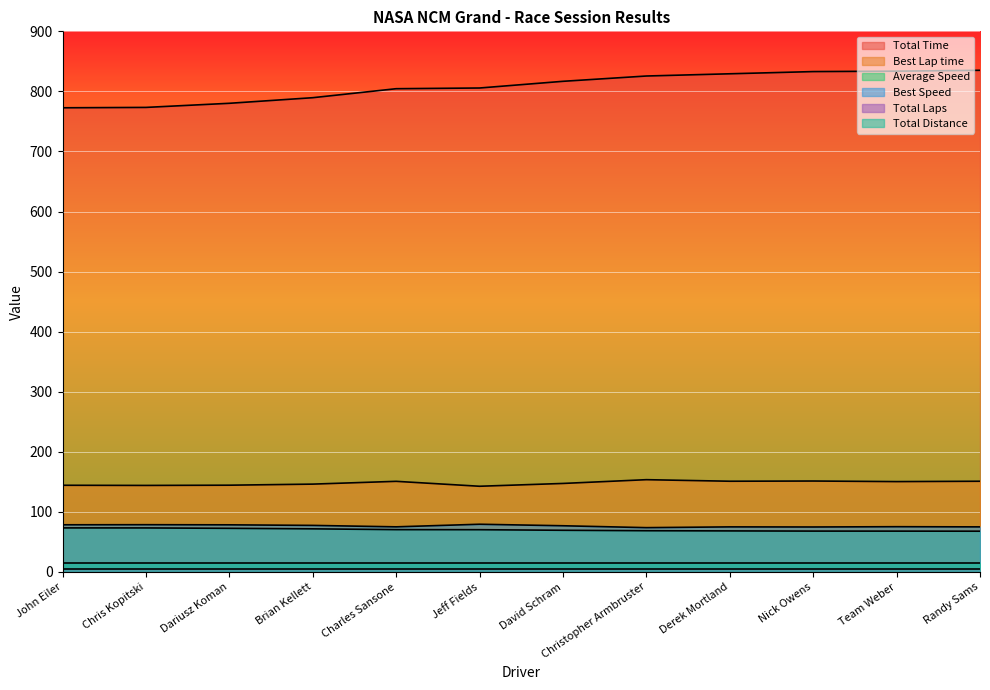

Which series has the largest range (max minus min)?

Total Time